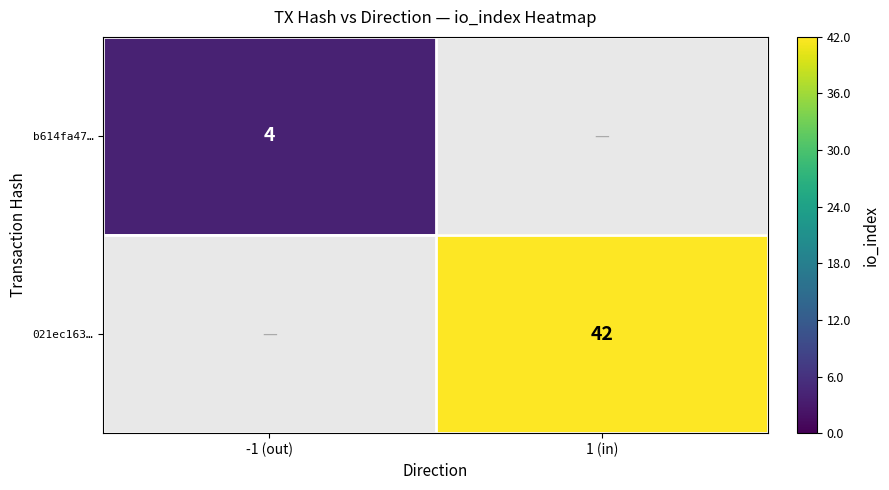

The value of 021ec163… at 1 (in) is 42. True or false?

True